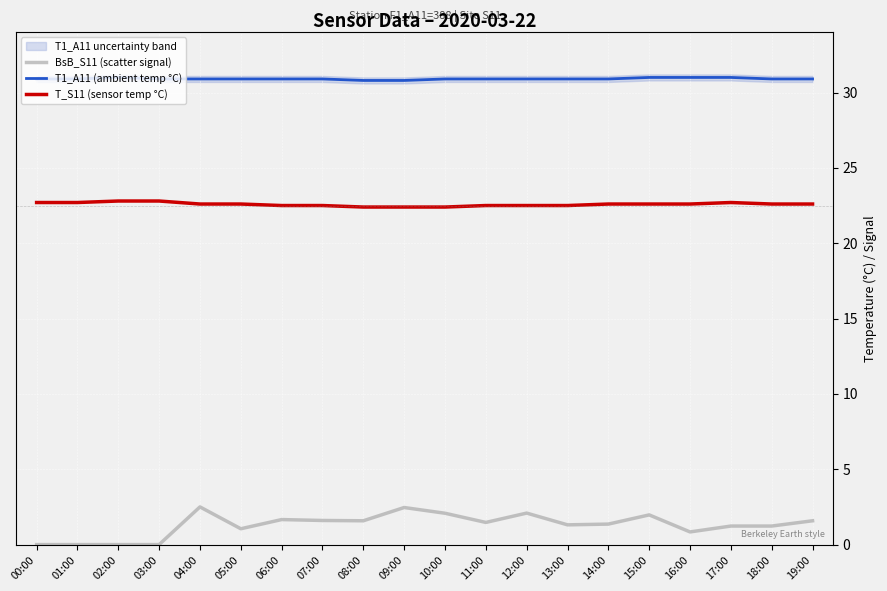

Read the T_S11 (sensor temp °C) value at 04:00.

22.6